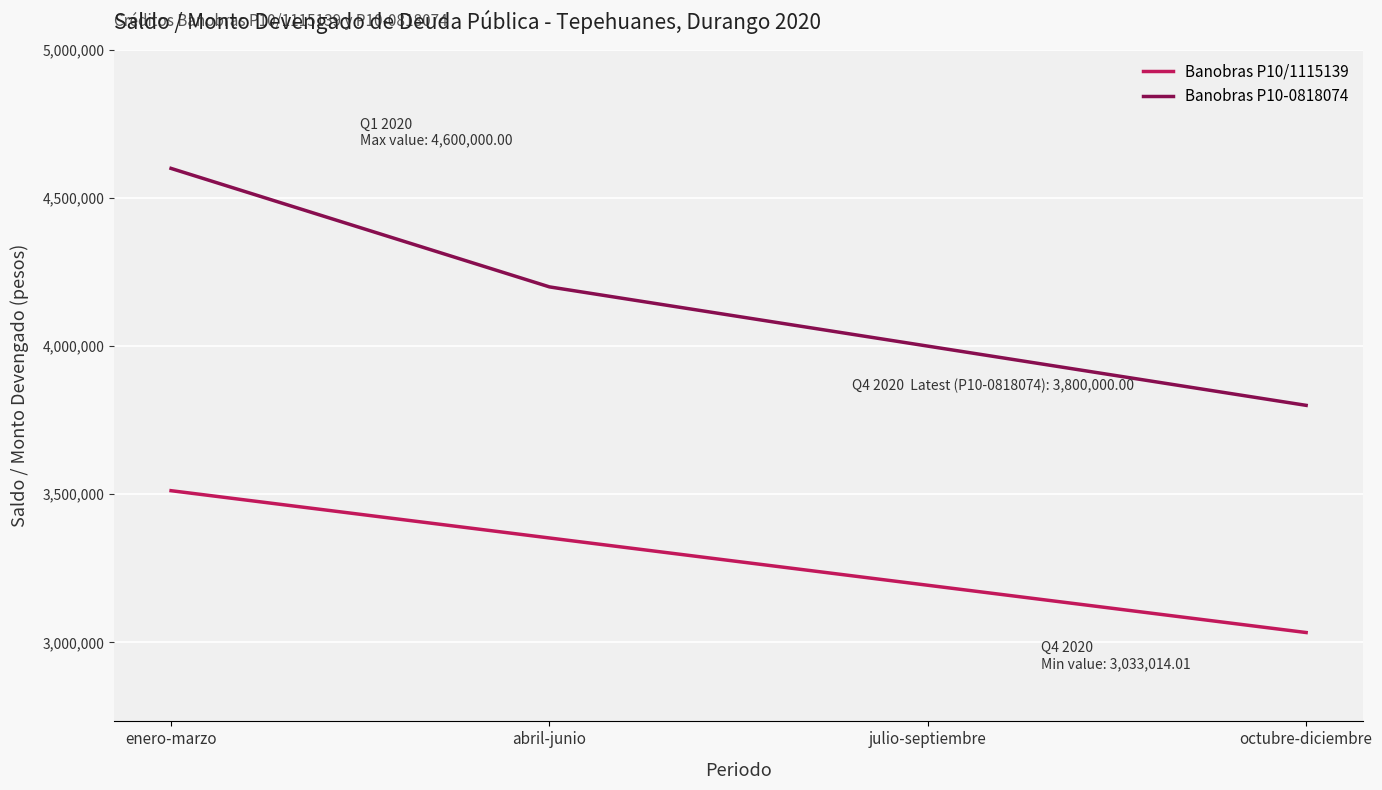

Where is Banobras P10/1115139 nearest to the value 3272462?

julio-septiembre